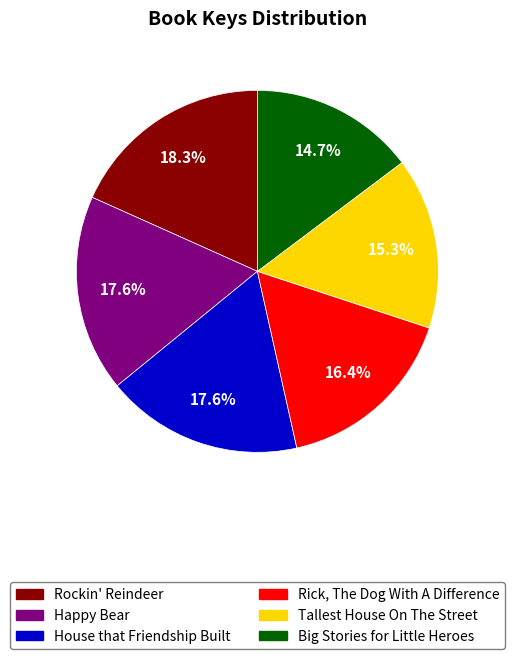

Which slice is the largest?

Rockin' Reindeer